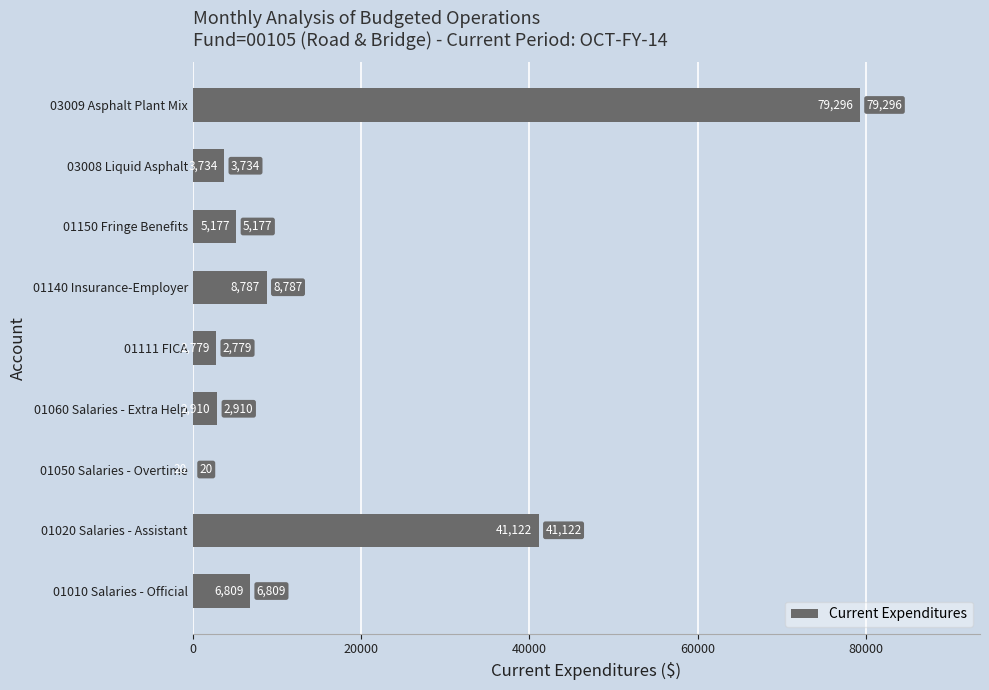

Is it true that the value at 01140 Insurance-Employer is 8787.2?

True